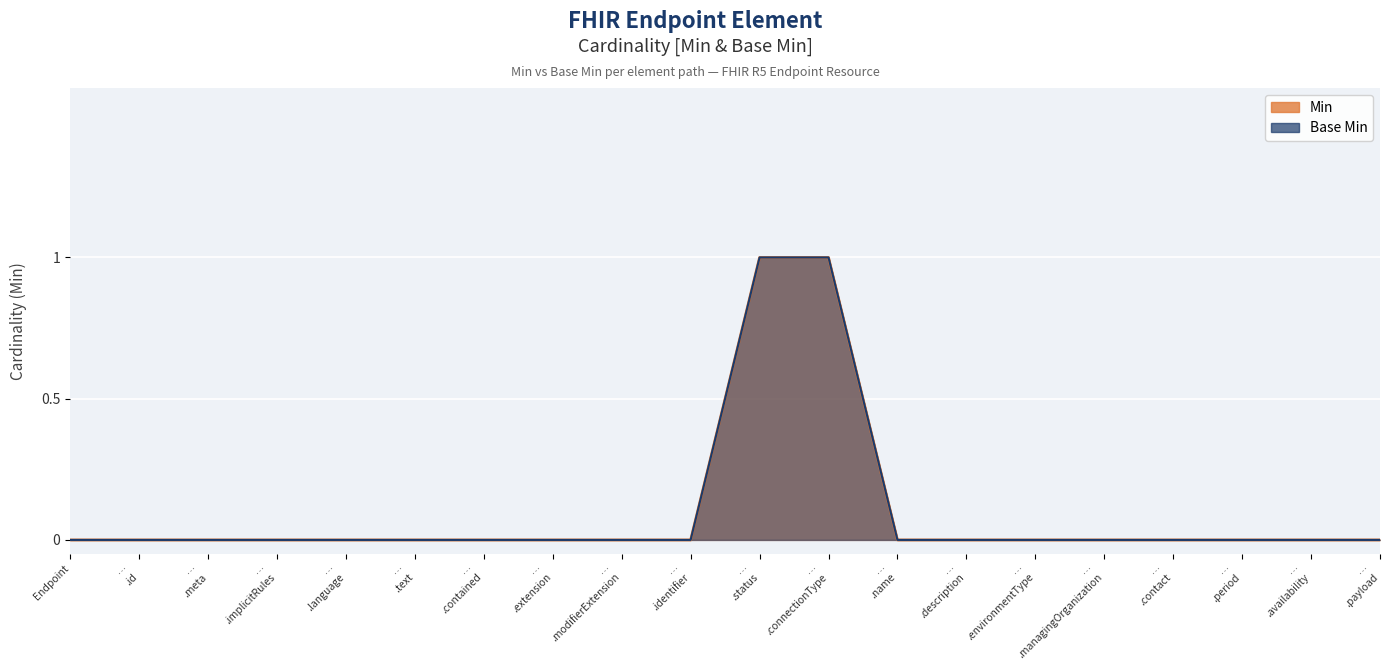

Which category has the lowest value in the Base Min series?

Endpoint